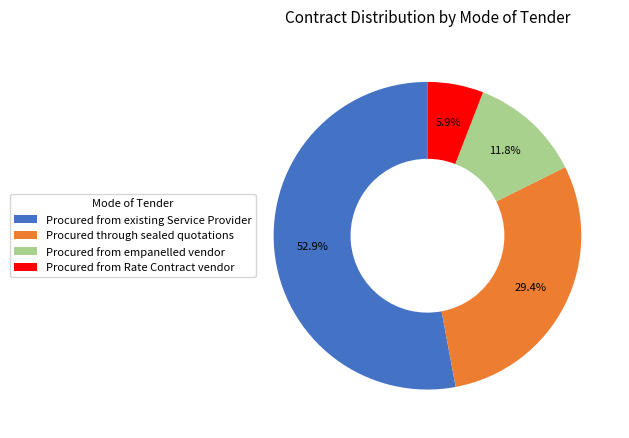

How much of the chart is everything except Procured from Rate Contract vendor?

94.1%